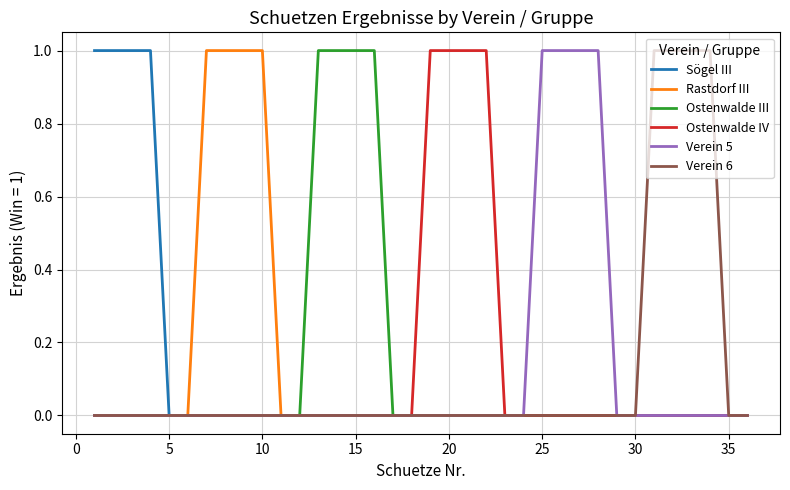

Which series has the largest total across all categories?

Sögel III